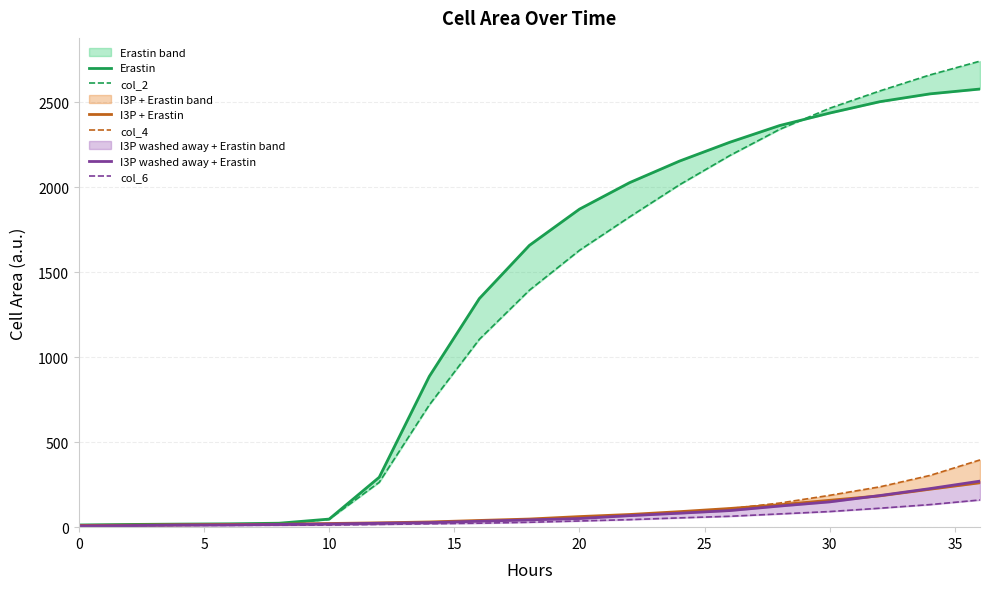

How many data points in col_6 are above 28?

10